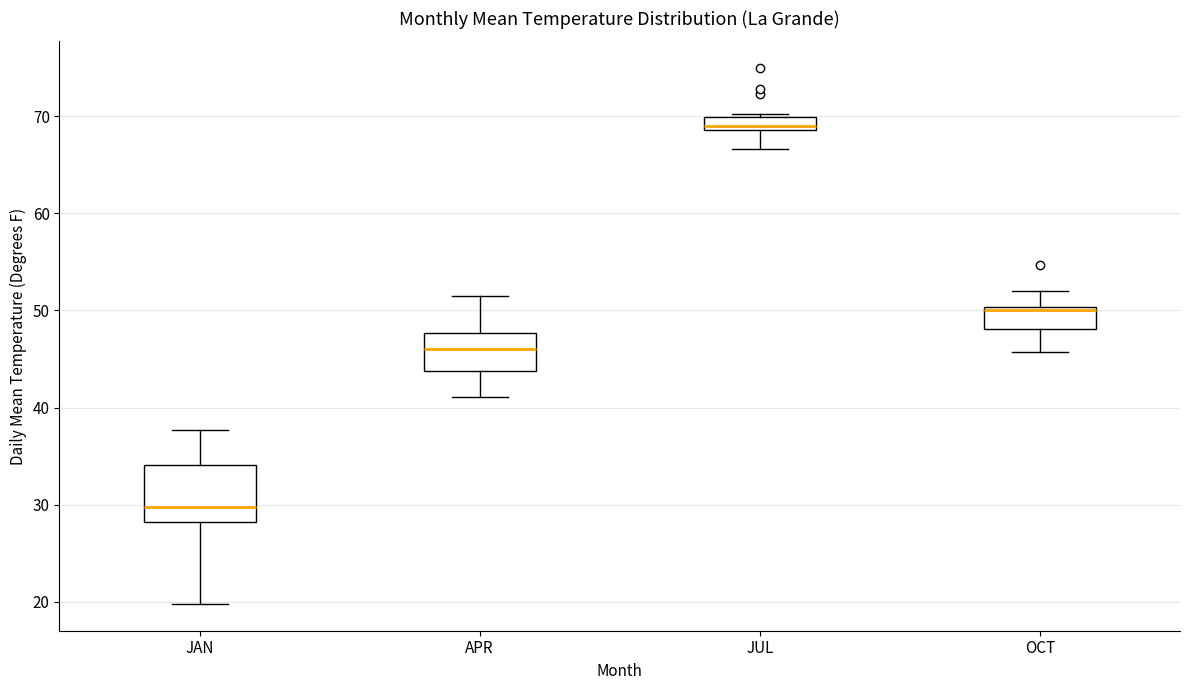

Where is the upper edge of the box for JUL on the y-axis? The values are not printed on the chart, so give them approximately, as read against the axis.

70